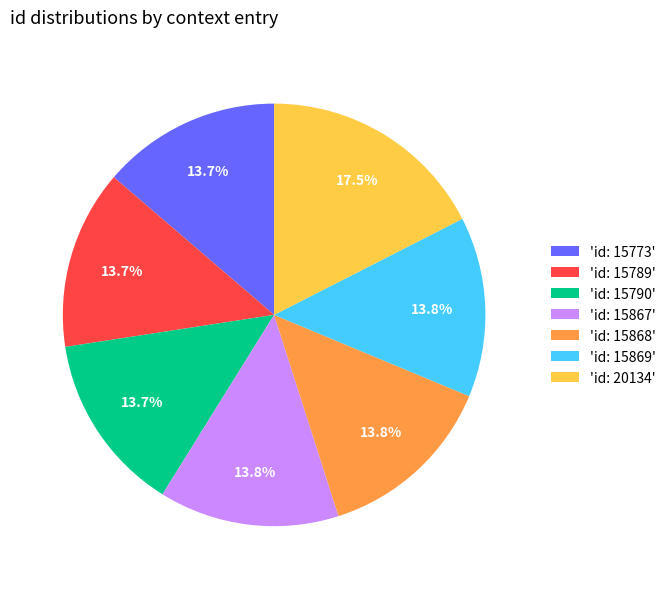

Which category has the biggest portion of the pie?

'id: 20134'